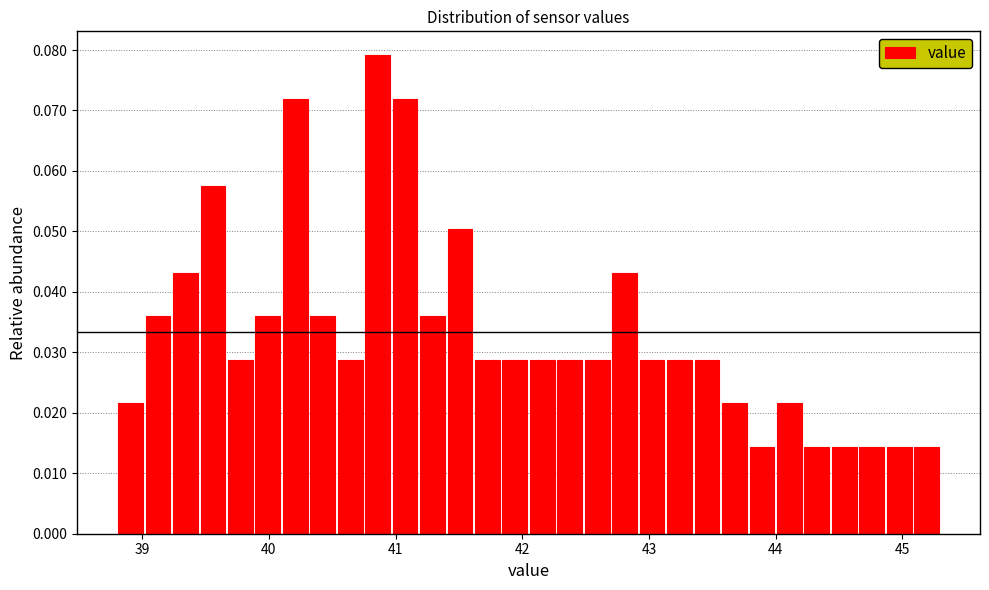

Around what value on the x-axis is the tallest bar? Give the approximate position of its centre, as read against the axis.

40.9